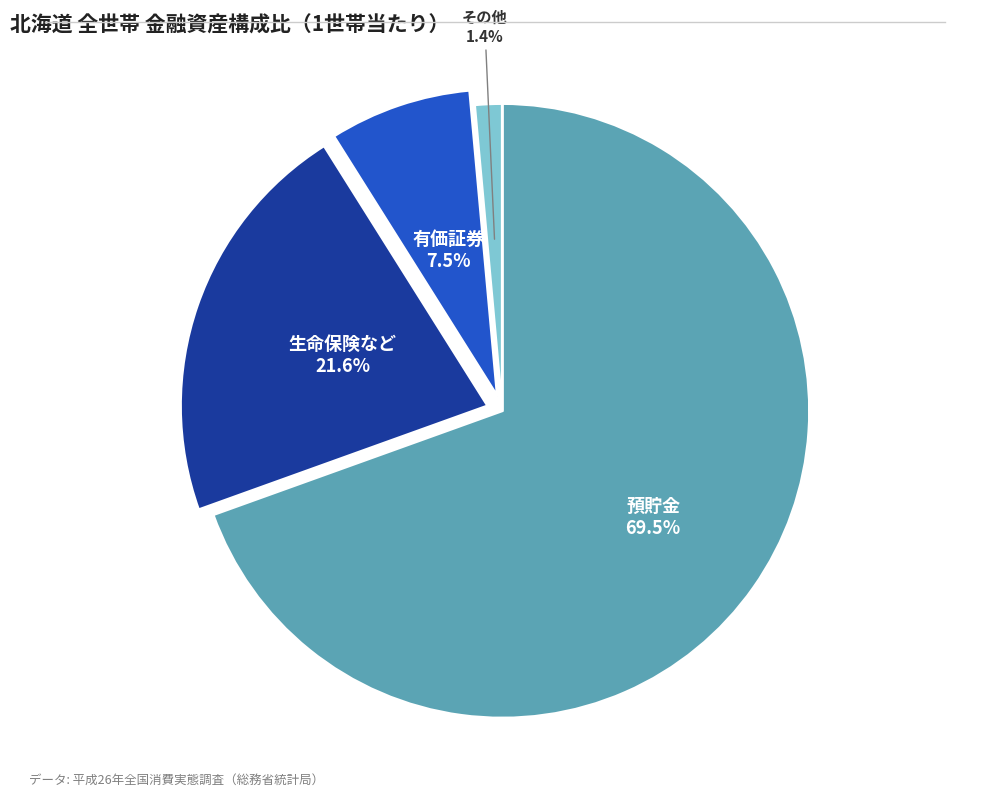

Is it true that 生命保険など is 8% of the pie?

False